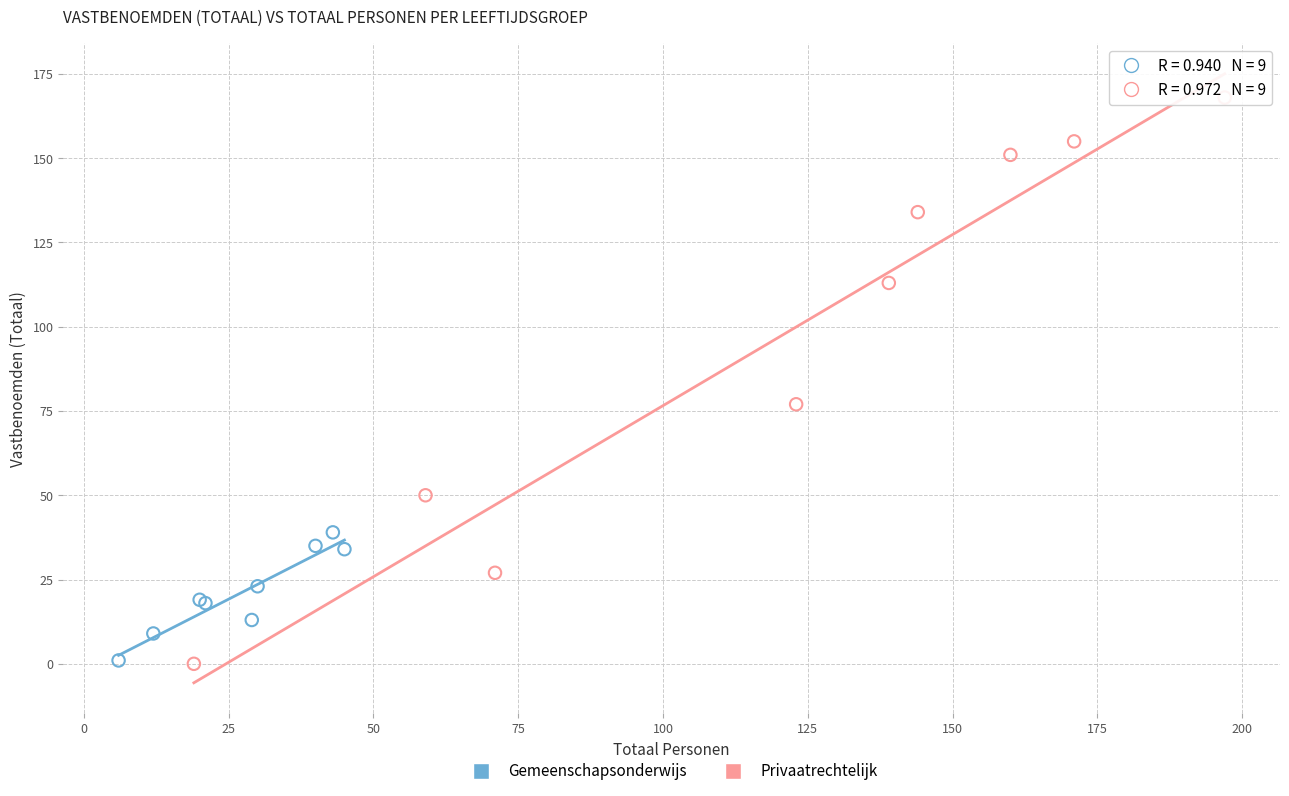

Which series reaches the maximum Y coordinate?

Privaatrechtelijk